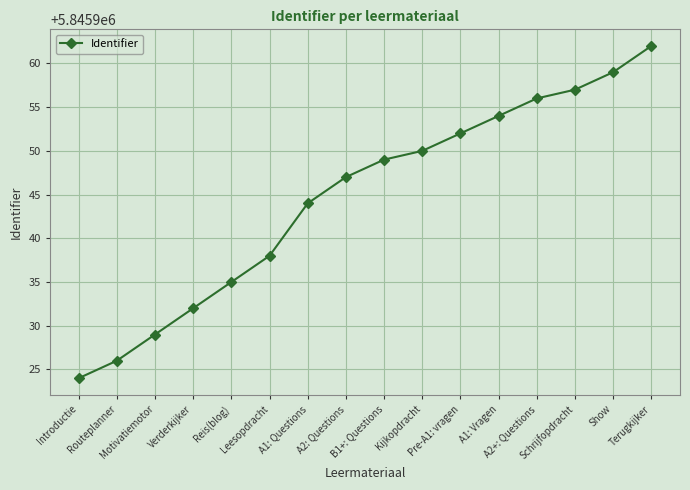

What is the smallest value displayed?

5845924